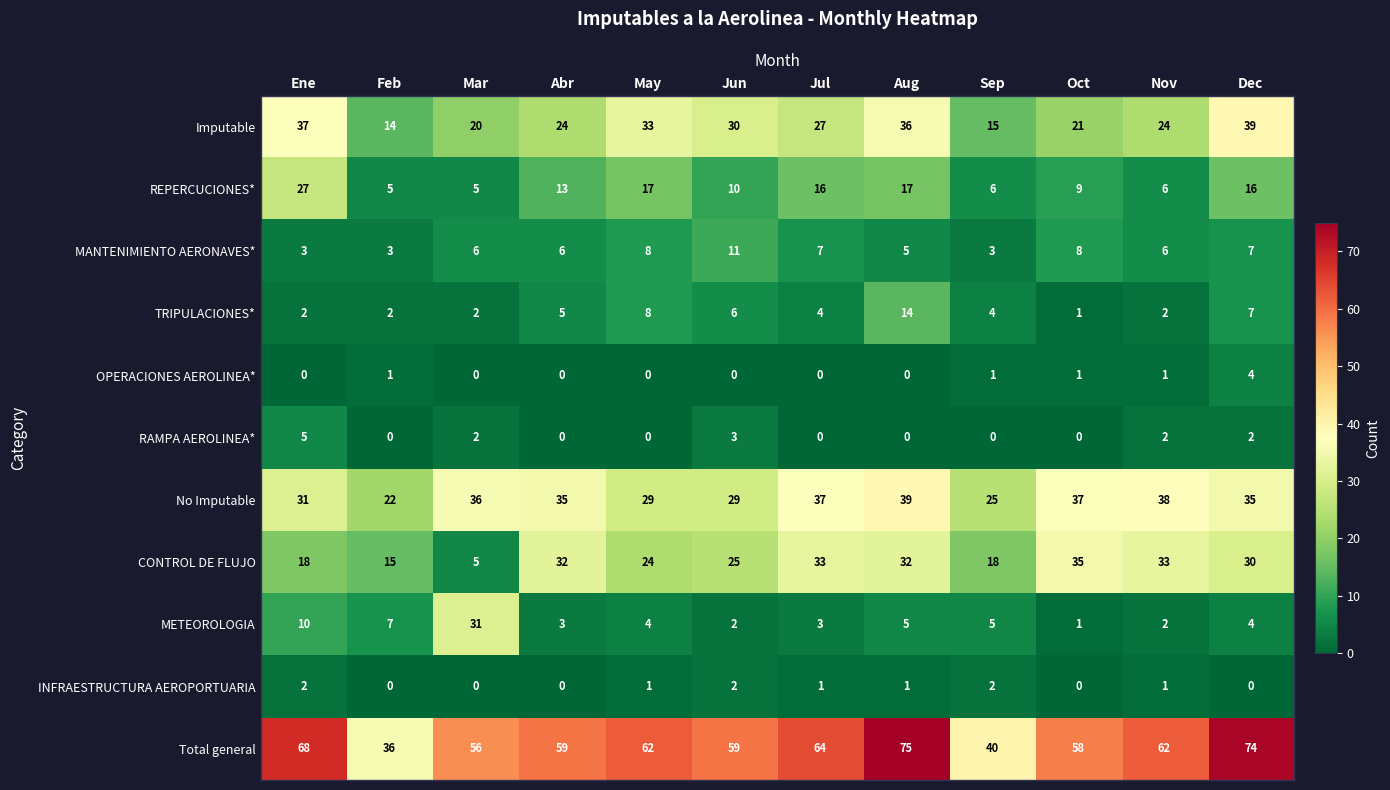

How many RAMPA AEROLINEA* values are between 0 and 2?

10